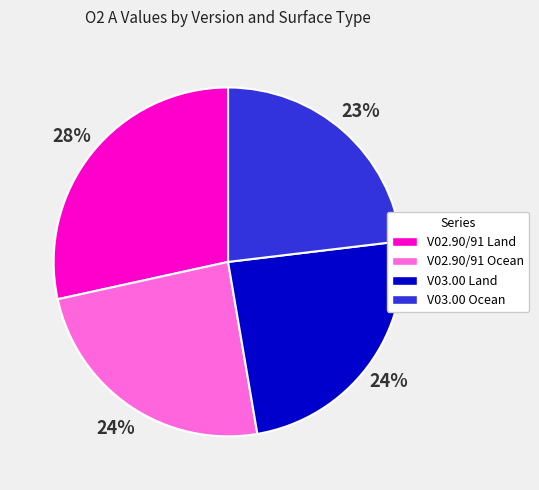

Combined, do V03.00 Land and V02.90/91 Ocean account for over 50%?

No